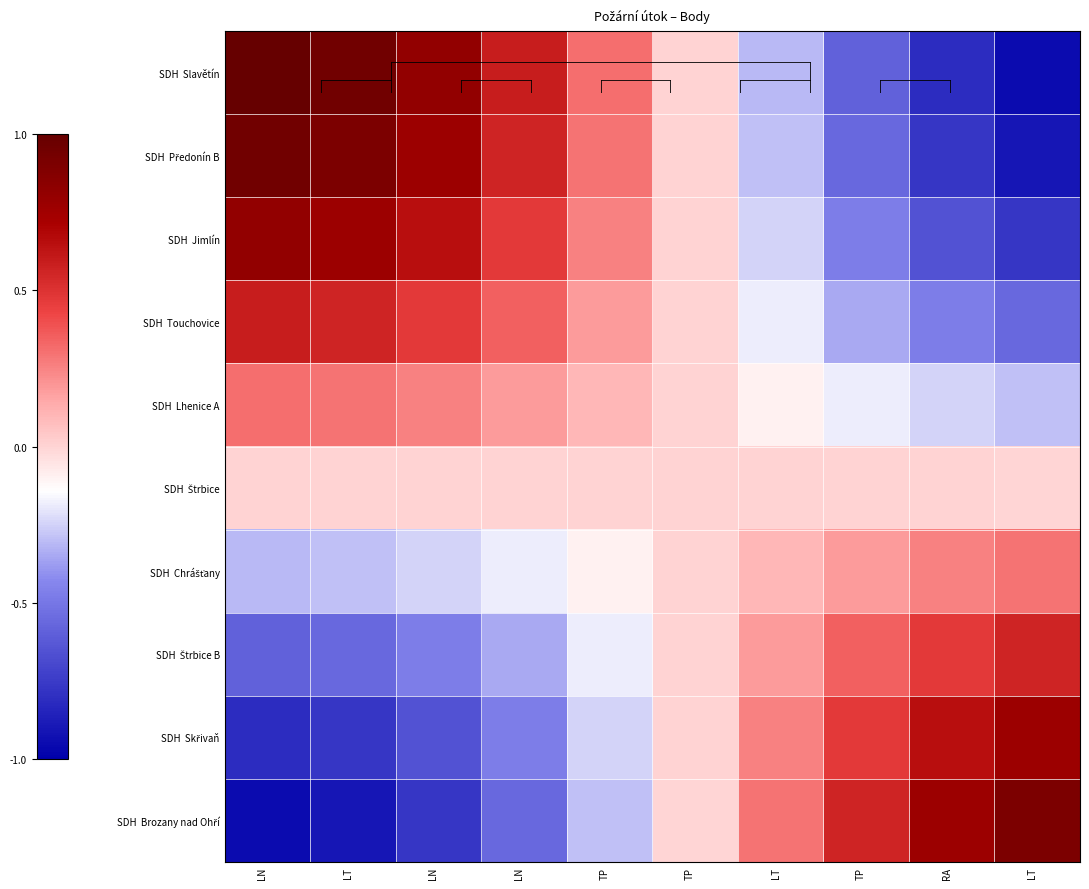

What is the maximum value shown in the chart?

1.0